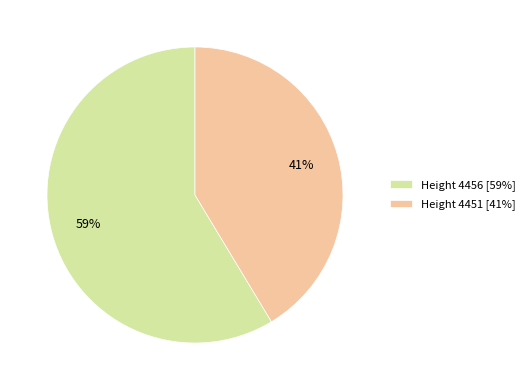

How many segments does this pie chart have?

2